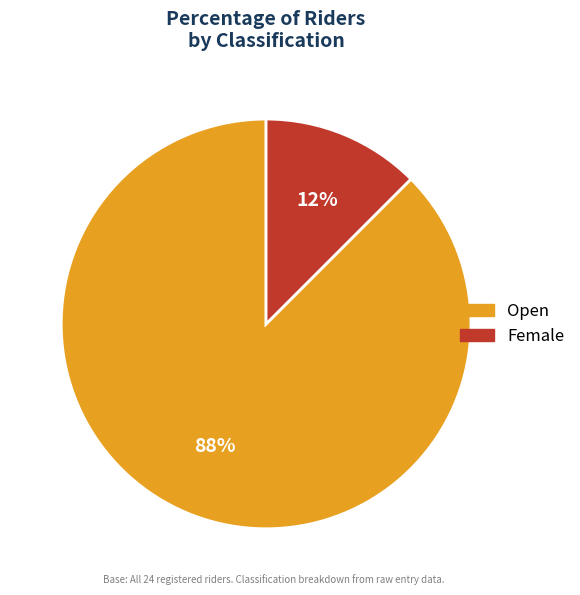

The Open slice represents 88% of the pie. True or false?

True